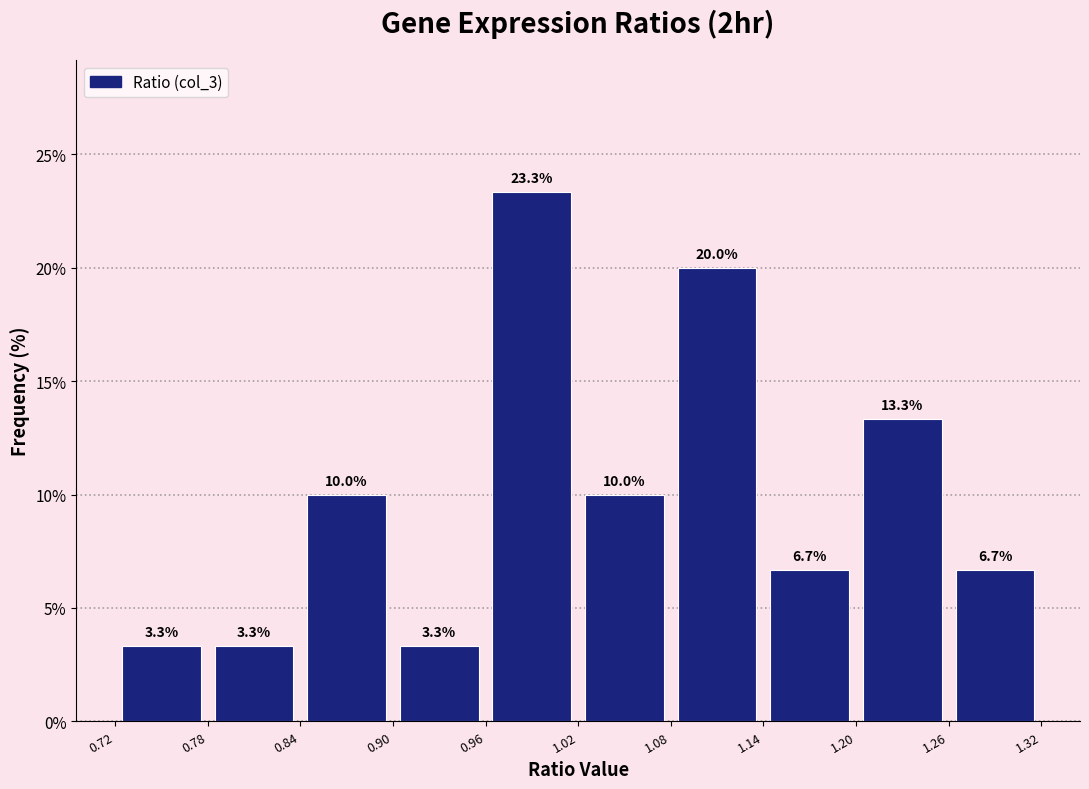

Over which range of the x-axis is the bar tallest?

0.96 to 1.02